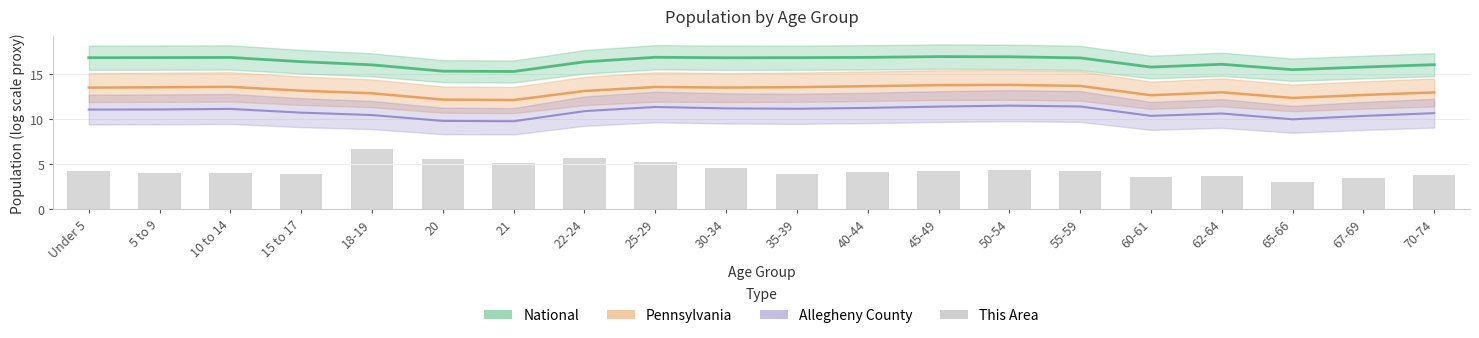

List the labels in order of value, largest first.

18-19, 22-24, 20, 25-29, 21, 30-34, 50-54, 45-49, Under 5, 55-59, 40-44, 10 to 14, 5 to 9, 15 to 17, 35-39, 70-74, 62-64, 60-61, 67-69, 65-66